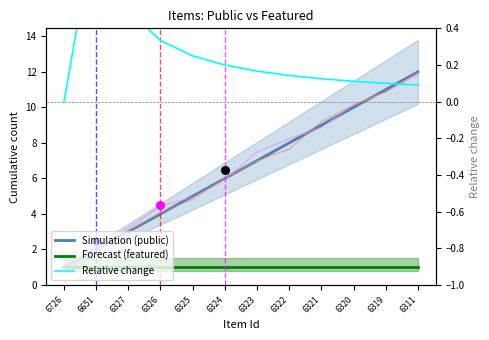

What are all the series names shown in the legend?

Simulation (public), Forecast (featured), Relative change